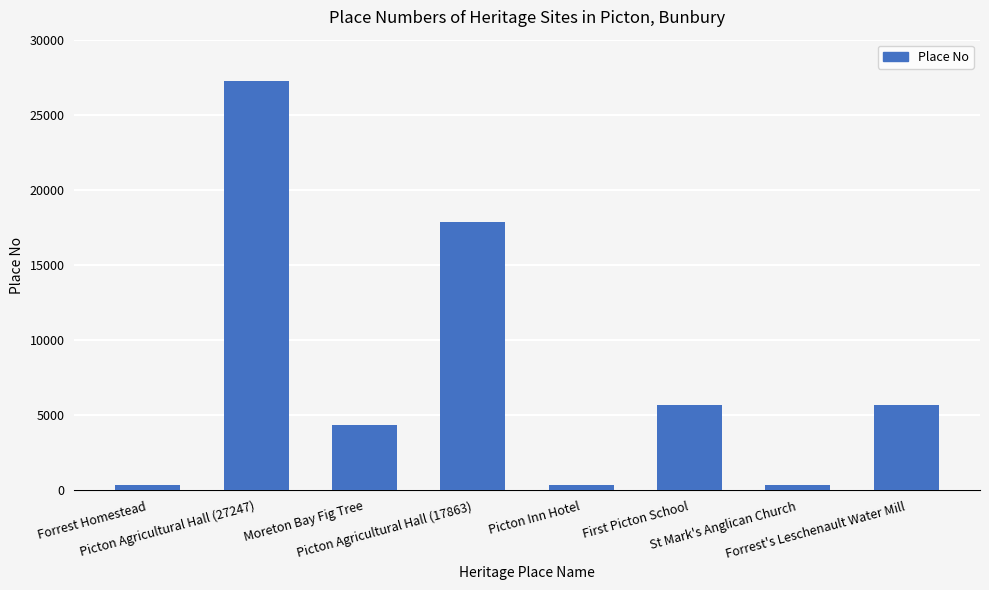

True or false: the data shows 27247 at Picton Agricultural Hall (27247).

True